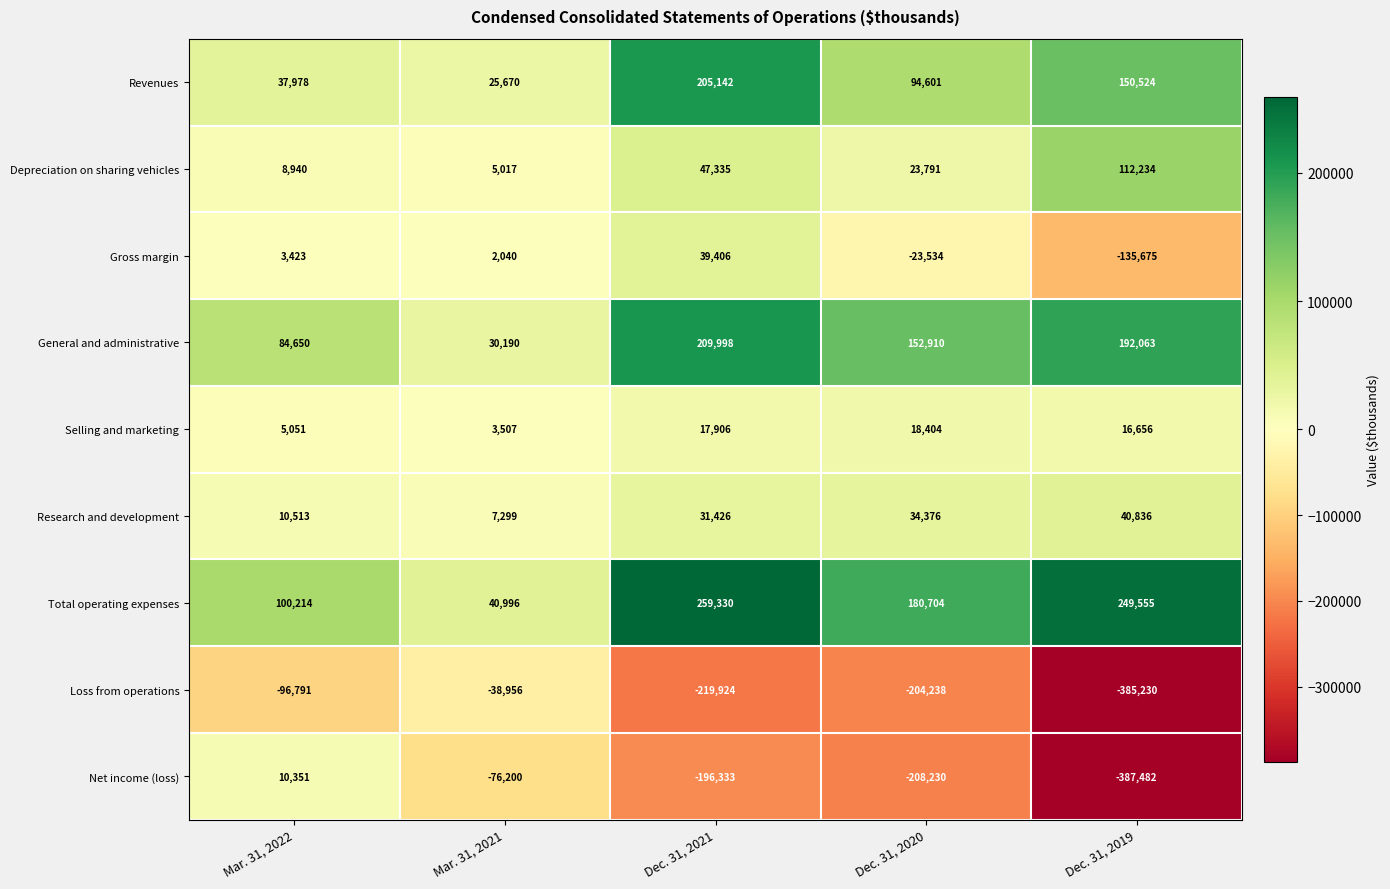

Count the number of data series in this chart.

9